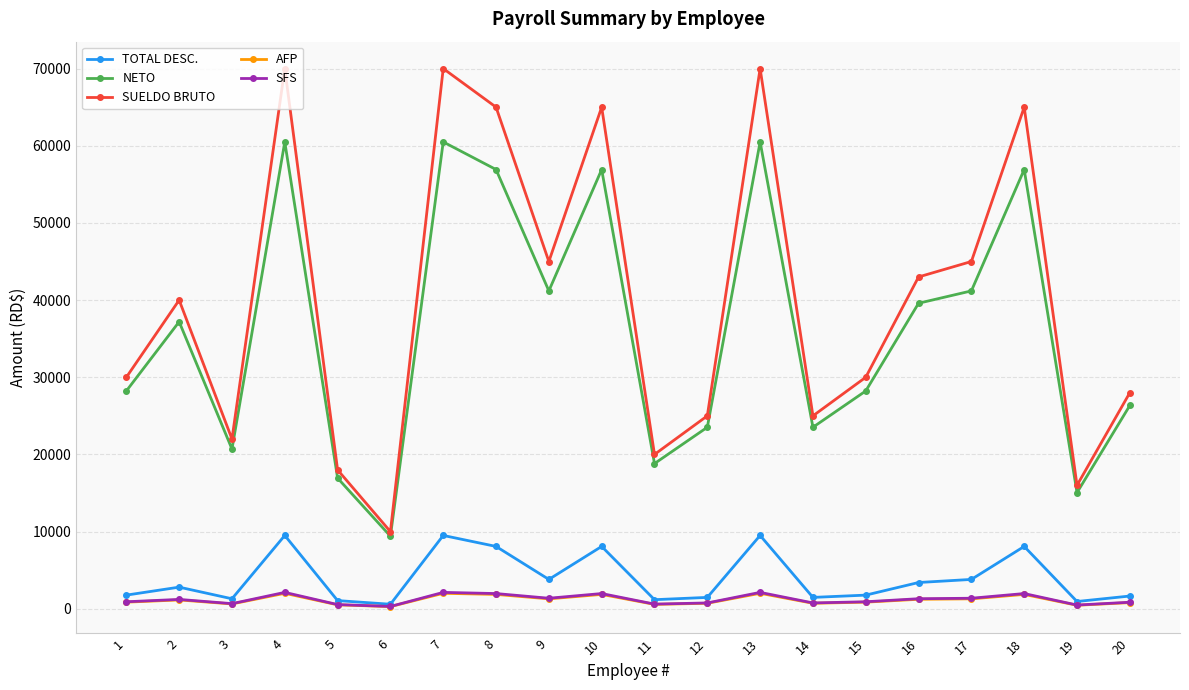

At how many categories does at least one series exceed 36322?

10